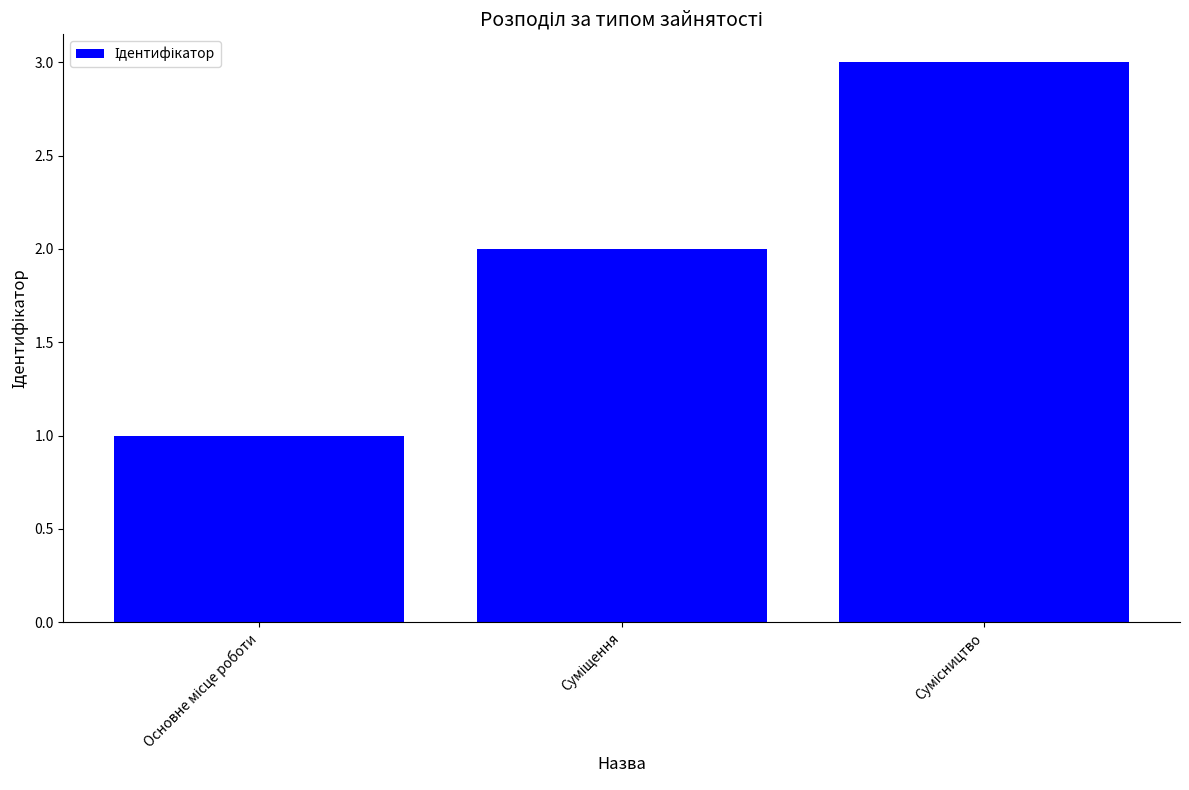

What is the sum of all values?

6